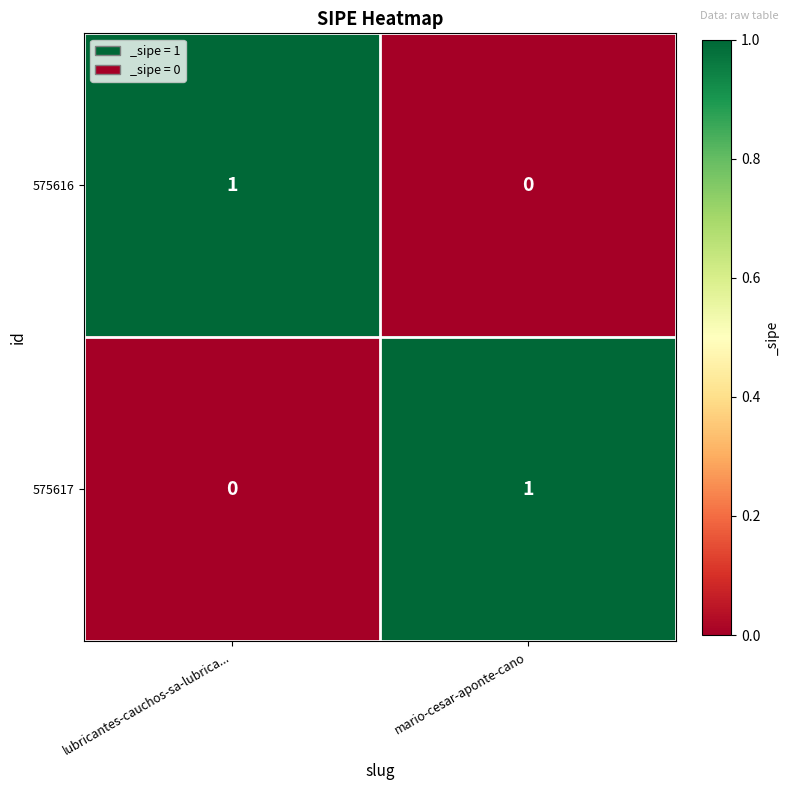

At which label does 575617 reach its minimum?

lubricantes-cauchos-sa-lubrica...